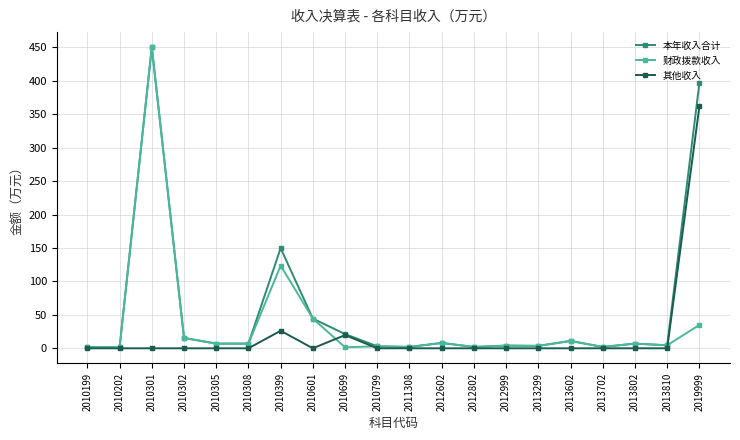

What is the difference between the highest and lowest values at 2010601?

44.4